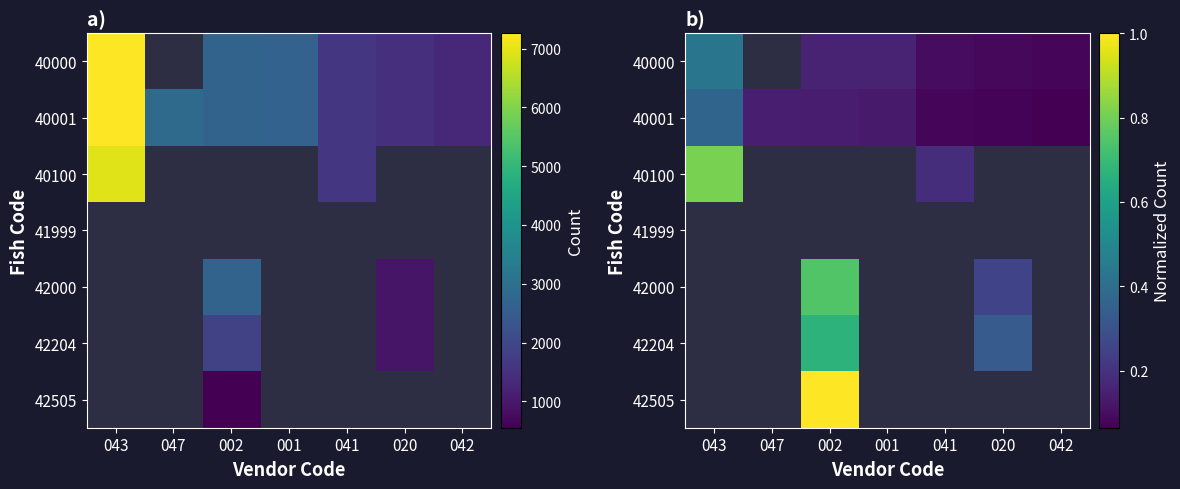

Which series has the largest total across all categories?

40001